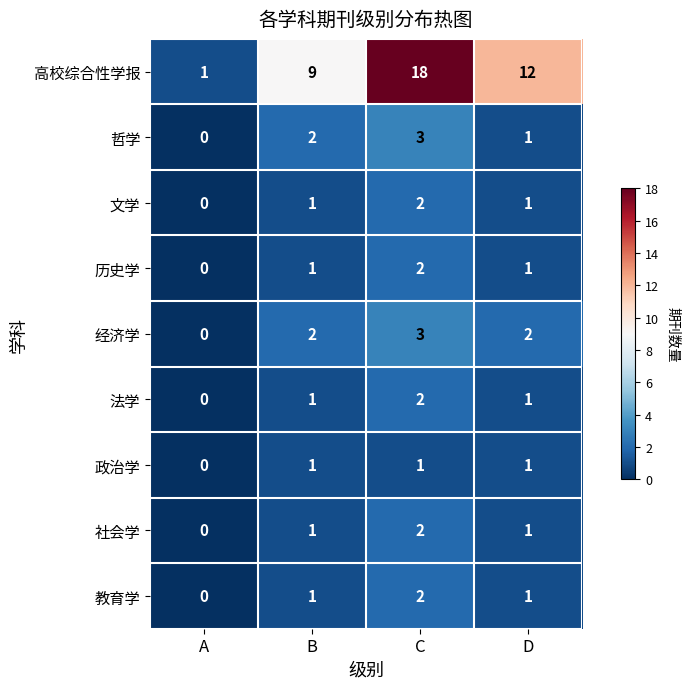

The value of 法学 at C is 2. True or false?

True